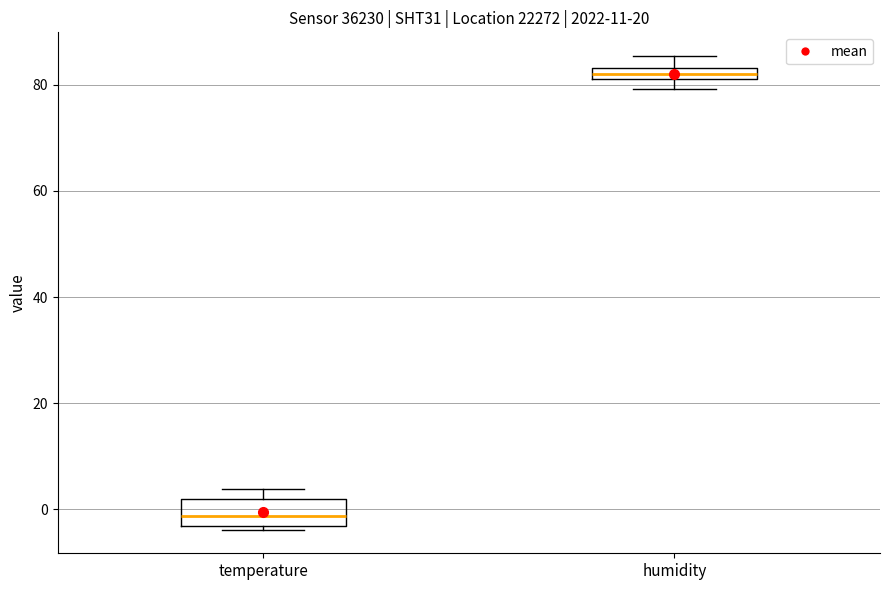

Which box has the highest median line?

humidity